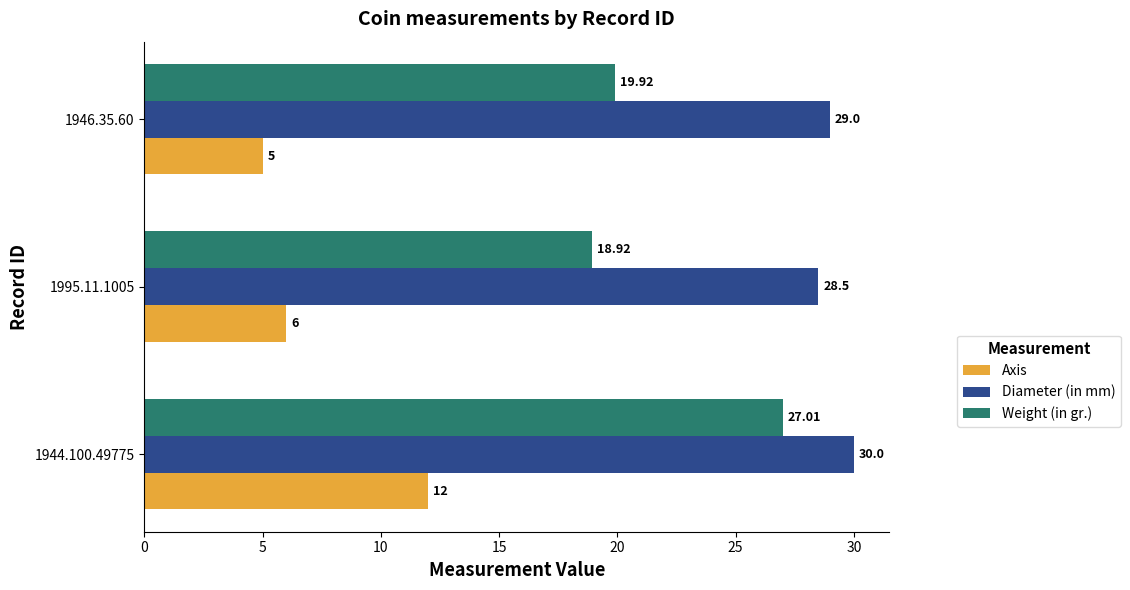

Rank the series by their maximum value, from highest to lowest.

Diameter (in mm), Weight (in gr.), Axis